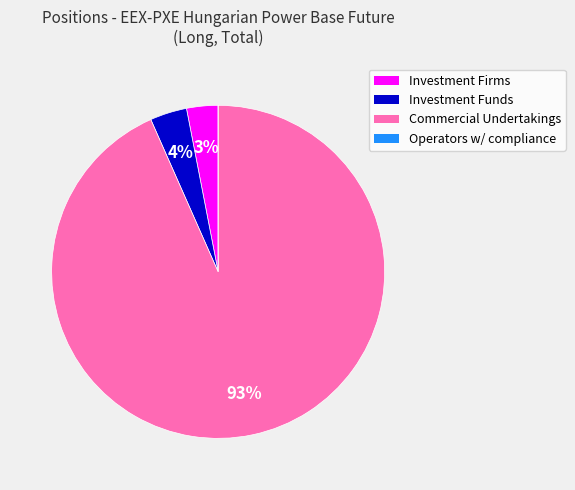

True or false: Commercial Undertakings accounts for 99% of the total.

False